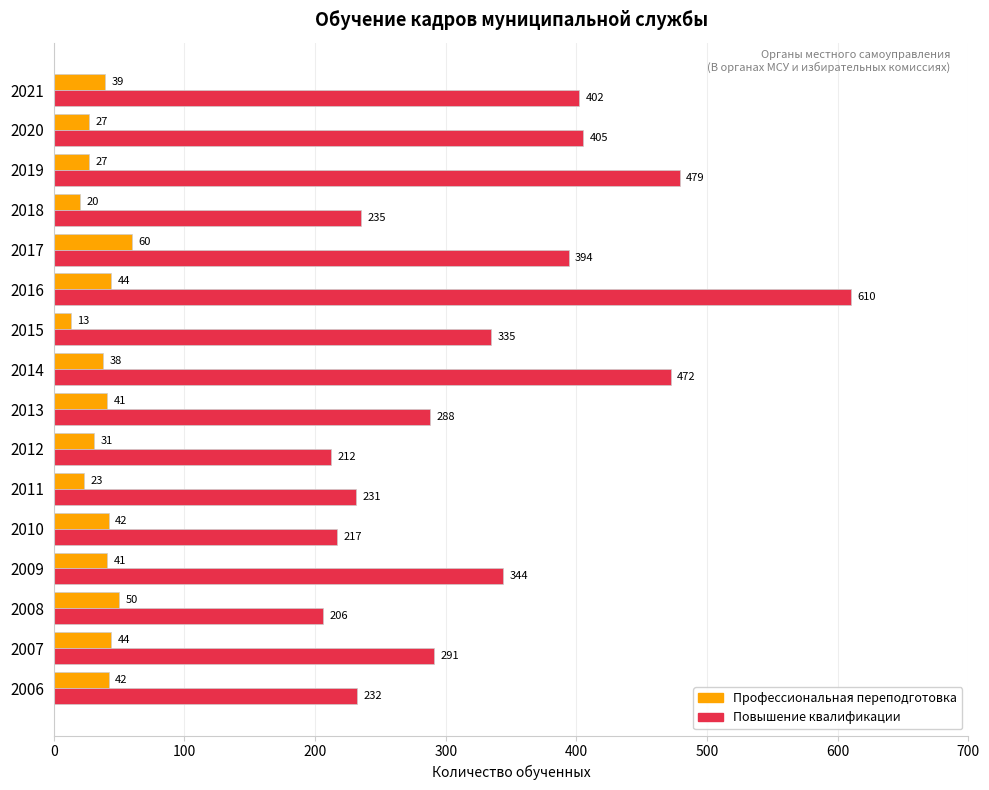

The Профессиональная переподготовка series shows 13 at 2006. True or false?

False